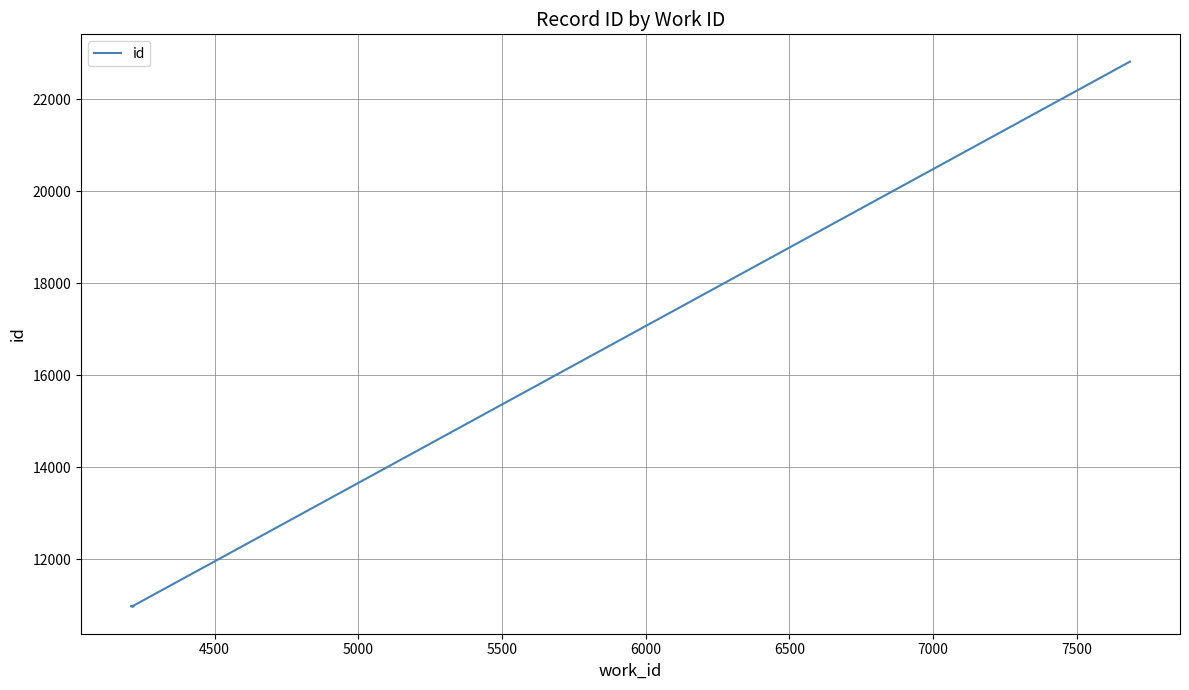

The value at 5500 is 15893. True or false?

False